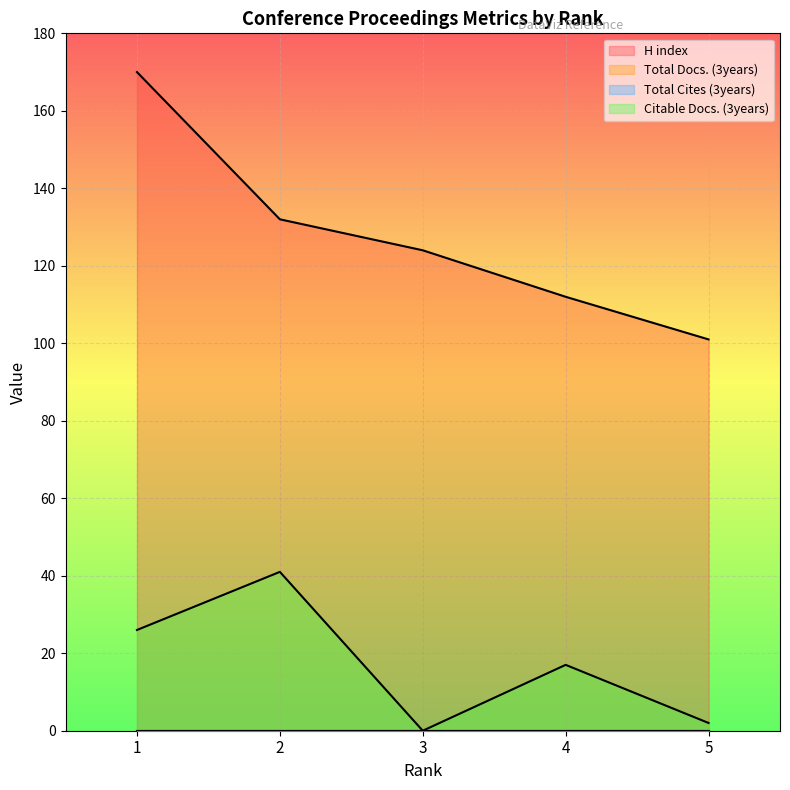

What is the difference between the highest and lowest values at 3?

124